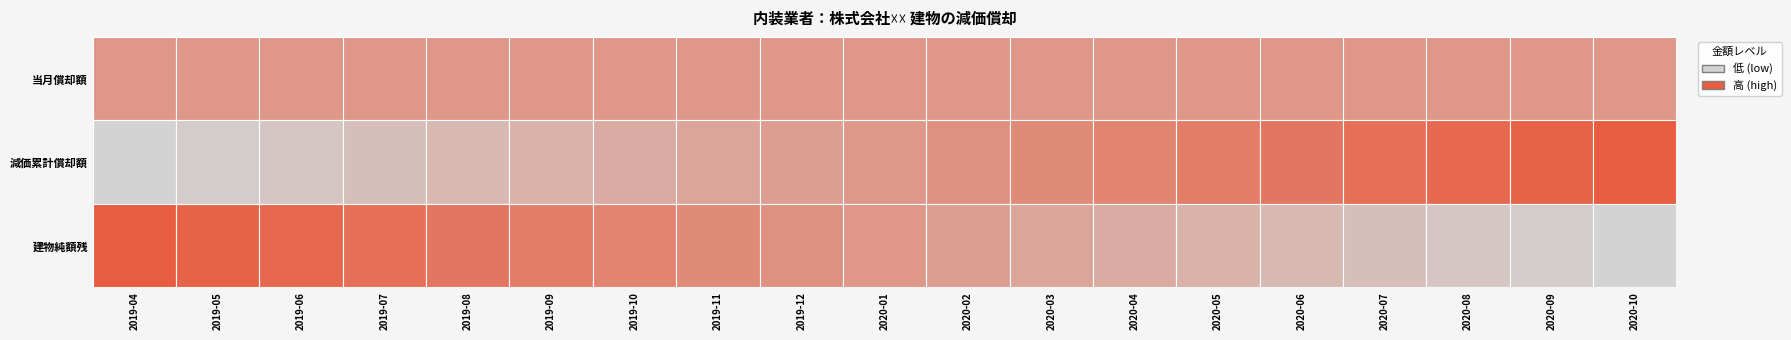

List the labels in order of 当月償却額 value, largest first.

2019-04, 2019-05, 2019-06, 2019-07, 2019-08, 2019-09, 2019-10, 2019-11, 2019-12, 2020-01, 2020-02, 2020-03, 2020-04, 2020-05, 2020-06, 2020-07, 2020-08, 2020-09, 2020-10